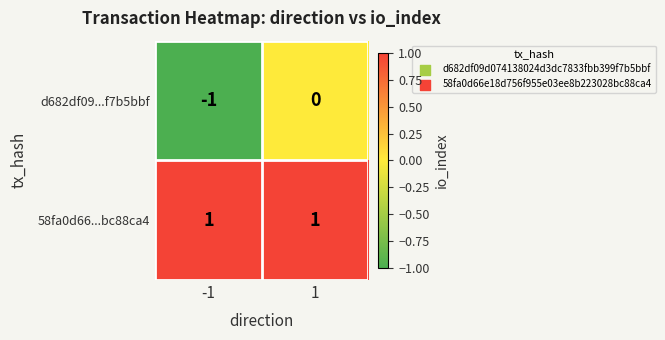

At how many categories does at least one series exceed 0?

2